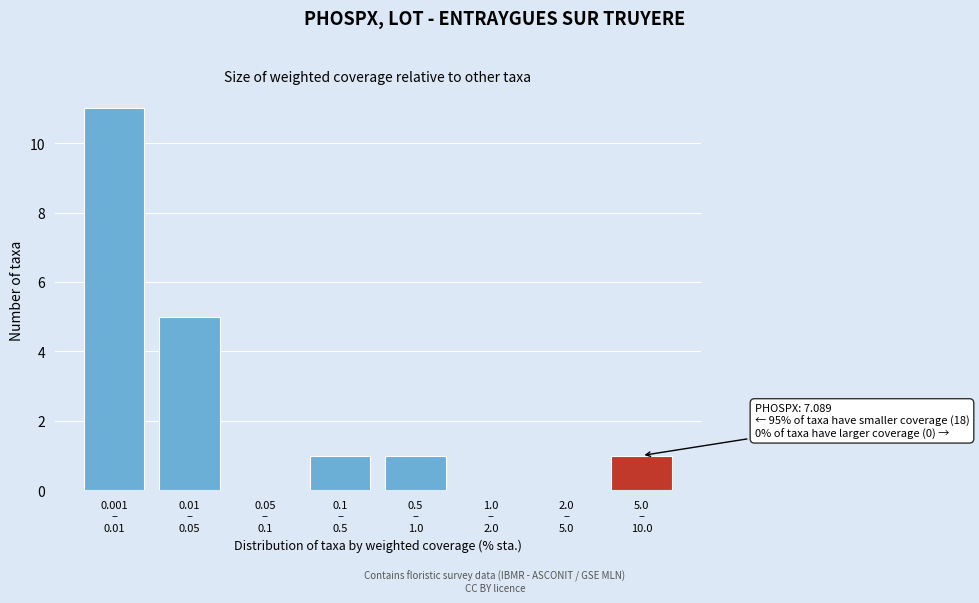

What is the sum of all values?

19